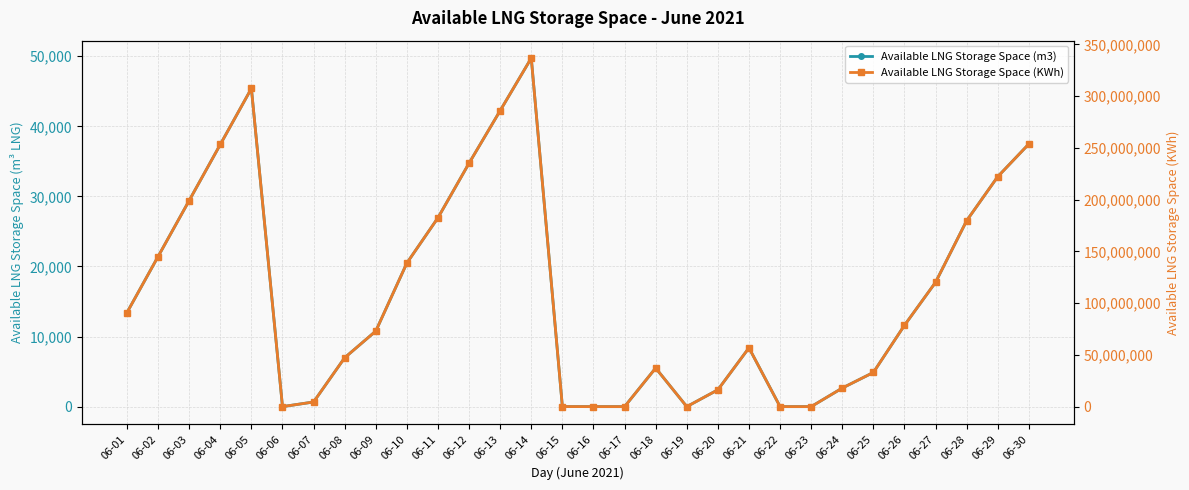

At how many categories does at least one series exceed 32531228?

20